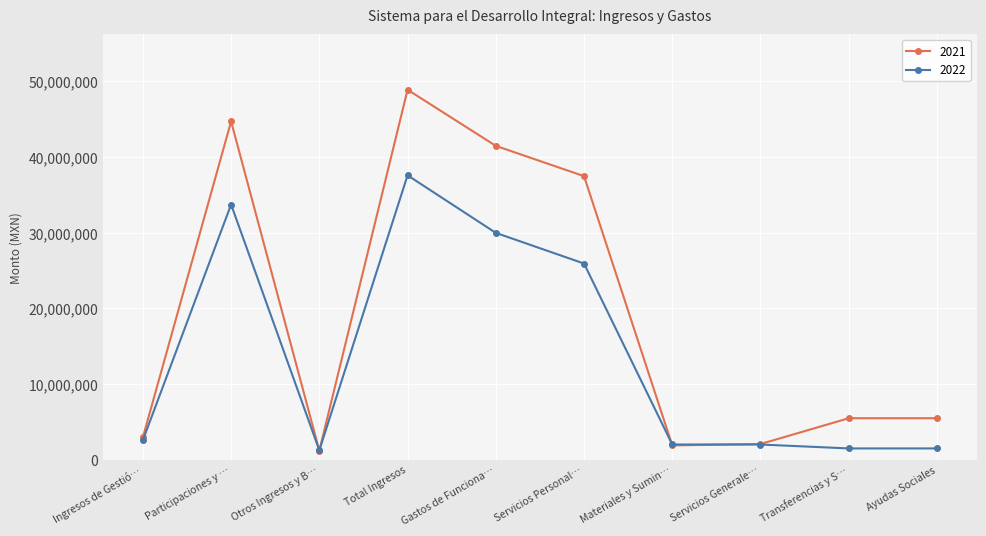

Rank the series by their maximum value, from lowest to highest.

2022, 2021